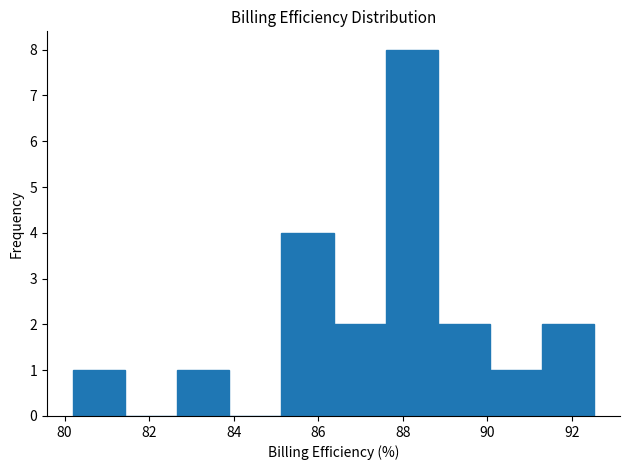

Reading left to right, list every bar in this chart as the range it spans on the x-axis followed by its height. Neither the bar edges nor the heights are printed on the chart, so give them approximately, as read against the axes.

80.2 to 81.4: 1
81.4 to 82.6: 0
82.6 to 83.8: 1
83.8 to 85.2: 0
85.2 to 86.4: 4
86.4 to 87.6: 2
87.6 to 88.8: 8
88.8 to 90.0: 2
90.0 to 91.2: 1
91.2 to 92.6: 2